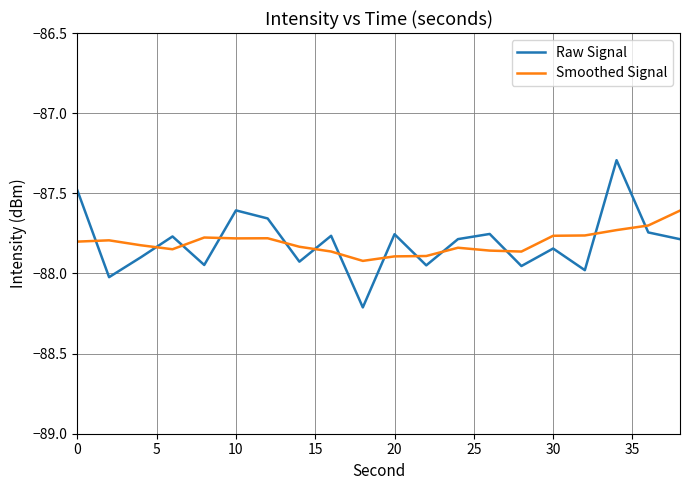

How many times do Smoothed Signal and Raw Signal cross each other?

13